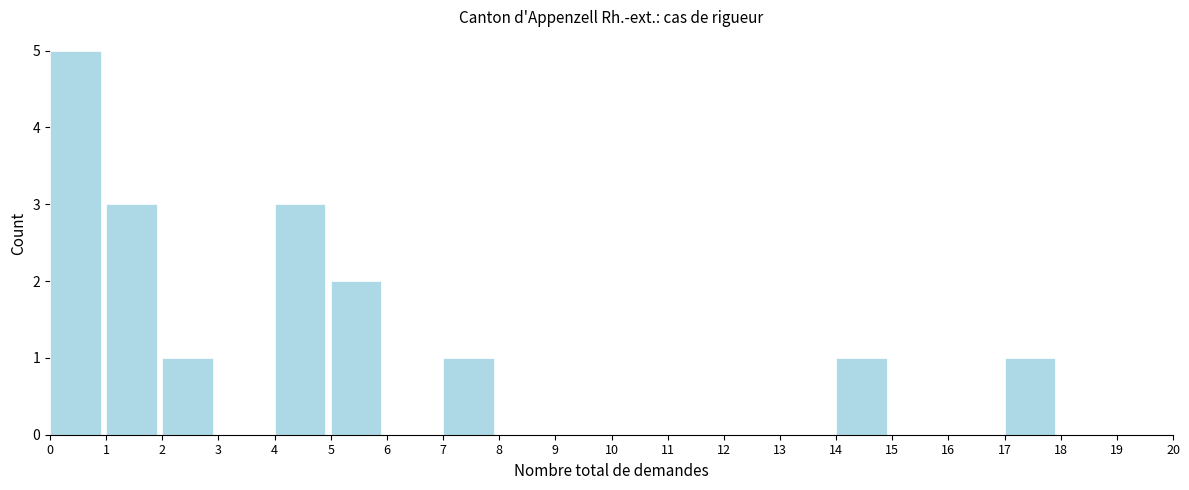

Reading left to right, list every bar in this chart as the range it spans on the x-axis followed by its height. The values are not printed on the chart, so give them approximately, as read against the axis.

0 to 1: 5
1 to 2: 3
2 to 3: 1
3 to 4: 0
4 to 5: 3
5 to 6: 2
6 to 7: 0
7 to 8: 1
8 to 9: 0
9 to 10: 0
10 to 11: 0
11 to 12: 0
12 to 13: 0
13 to 14: 0
14 to 15: 1
15 to 16: 0
16 to 17: 0
17 to 18: 1
18 to 19: 0
19 to 20: 0